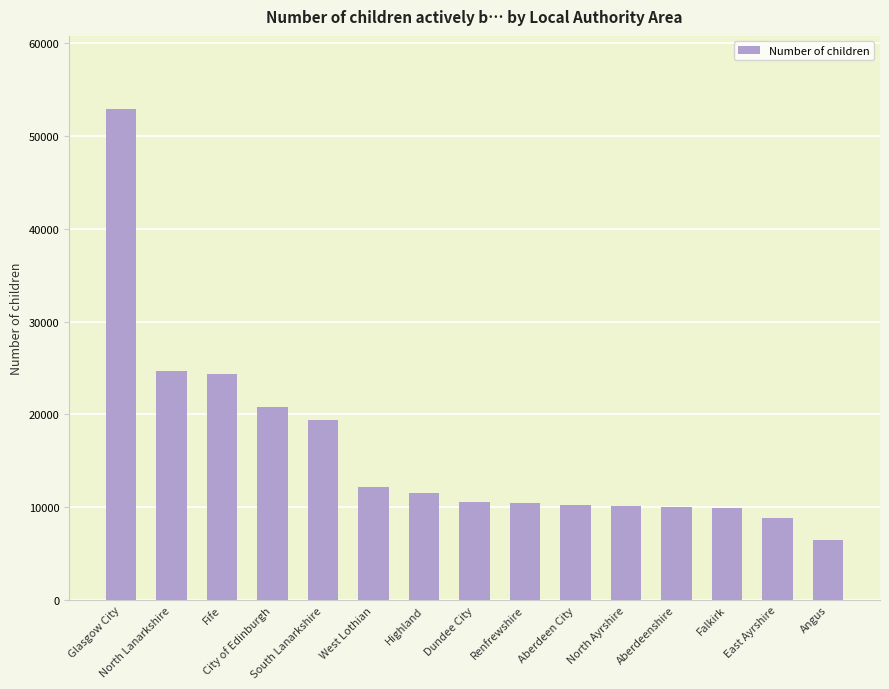

What is the greatest value displayed?

52850